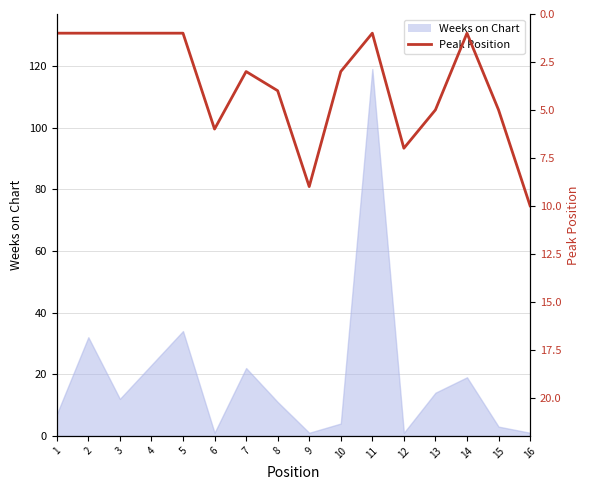

How many data points are less than 3?

7